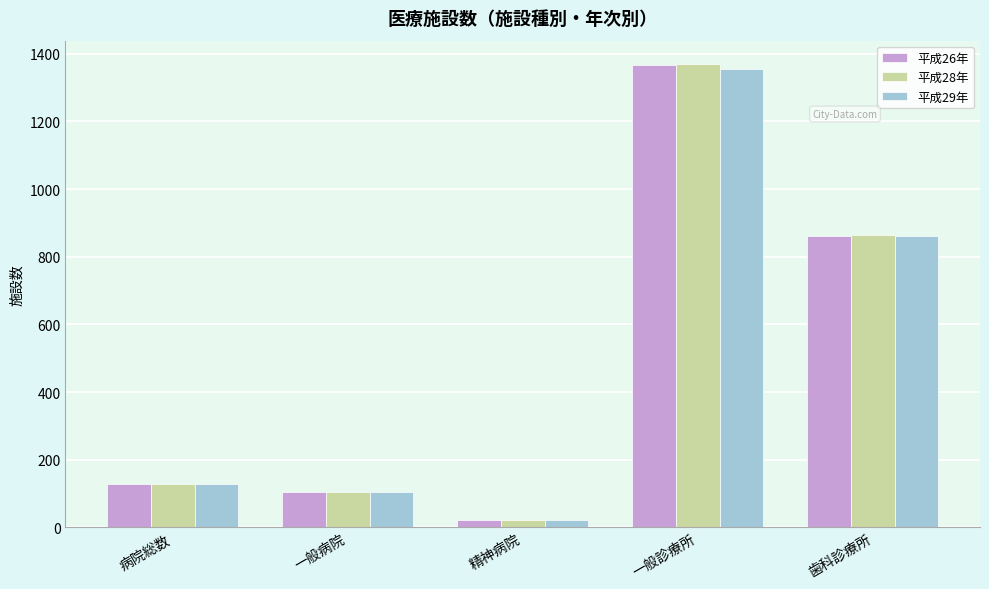

What position from the left is 一般病院?

2